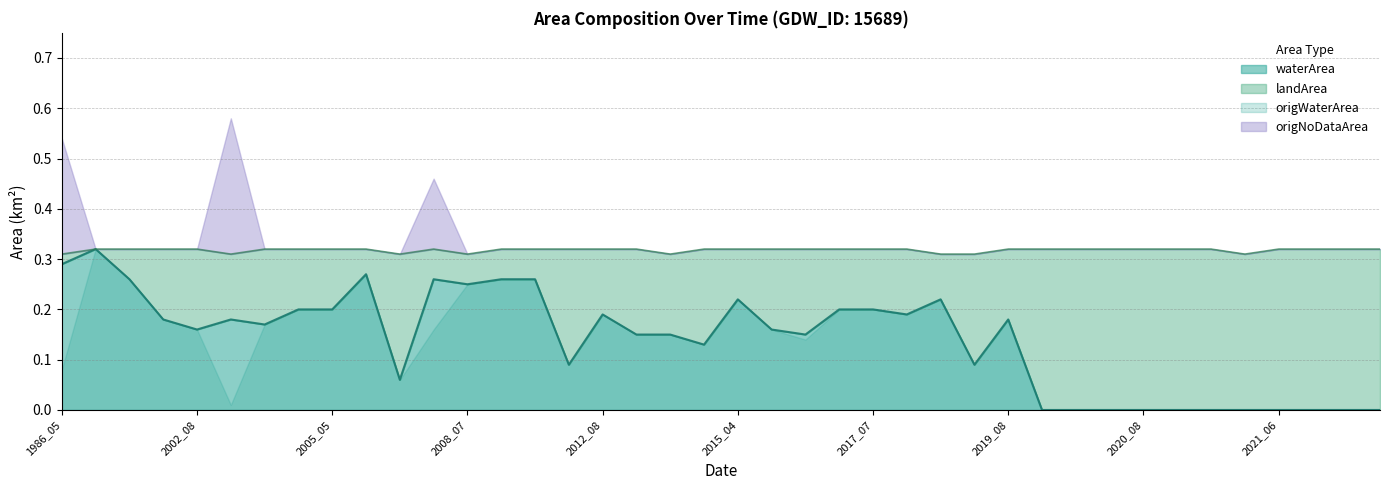

Which category has the highest value in the origNoDataArea series?

2002_10